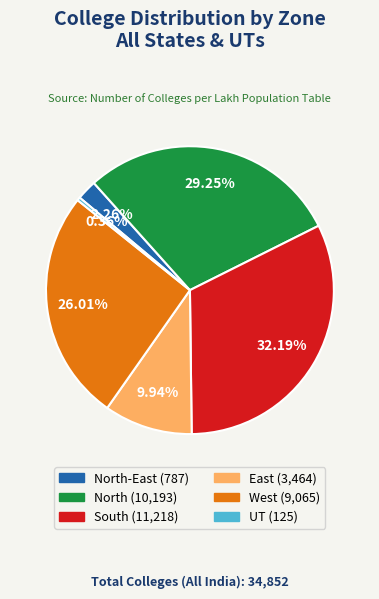

Is there any slice that represents more than half of the pie?

No